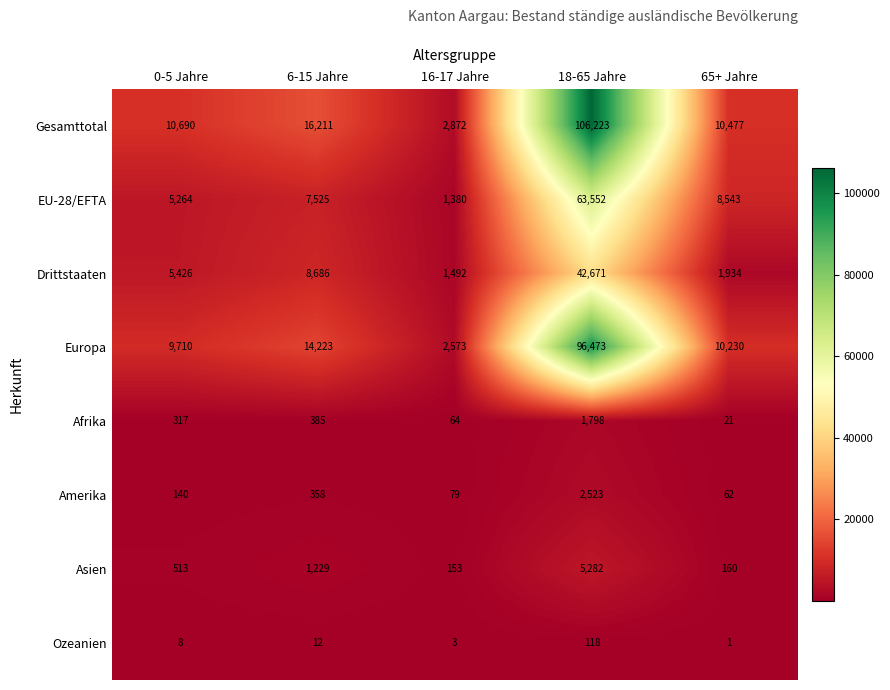

At which category does the chart reach its peak across all series?

18-65 Jahre